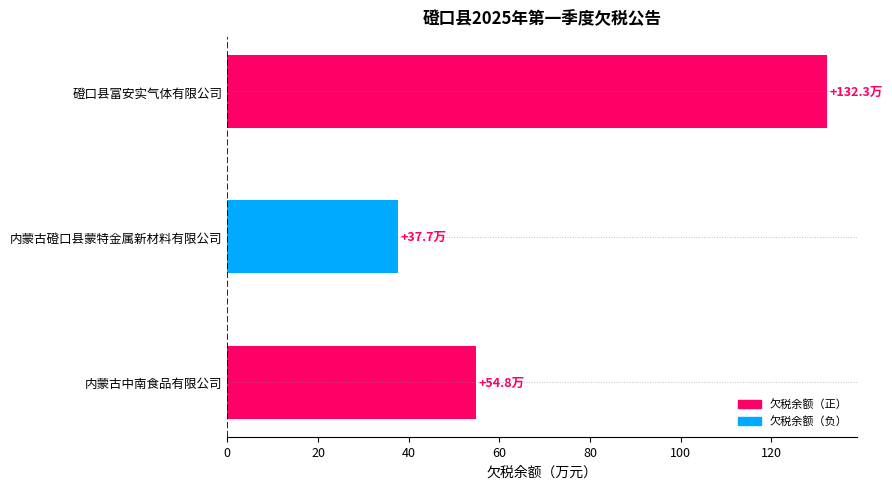

How many bars are there in total?

3